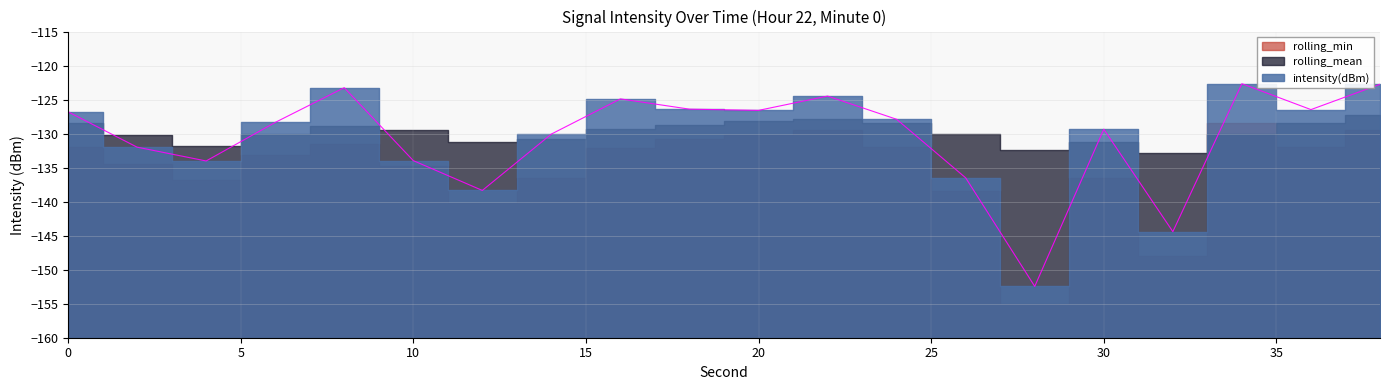

Rank the series at 14 from highest to lowest value.

intensity(dBm), rolling_mean, rolling_min